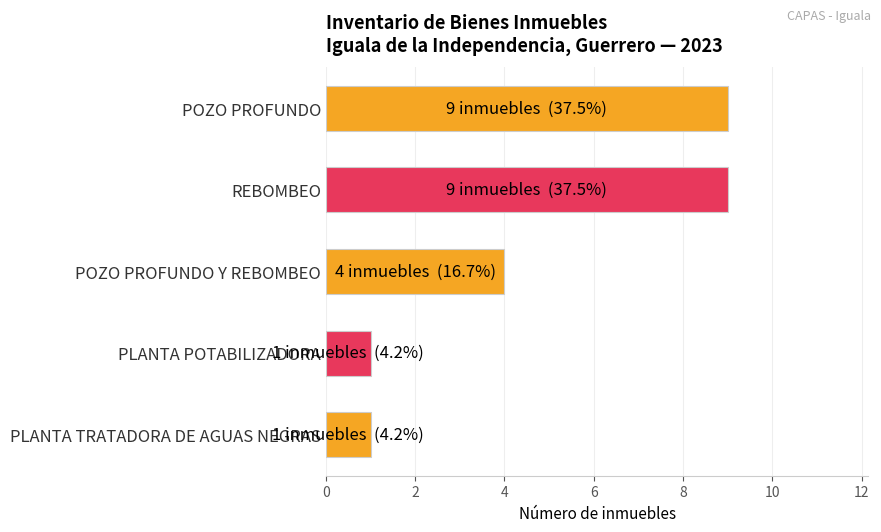

Reading top to bottom, what are all the values shown in this chart?

POZO PROFUNDO=9	REBOMBEO=9	POZO PROFUNDO Y REBOMBEO=4	PLANTA POTABILIZADORA=1	PLANTA TRATADORA DE AGUAS NEGRAS=1